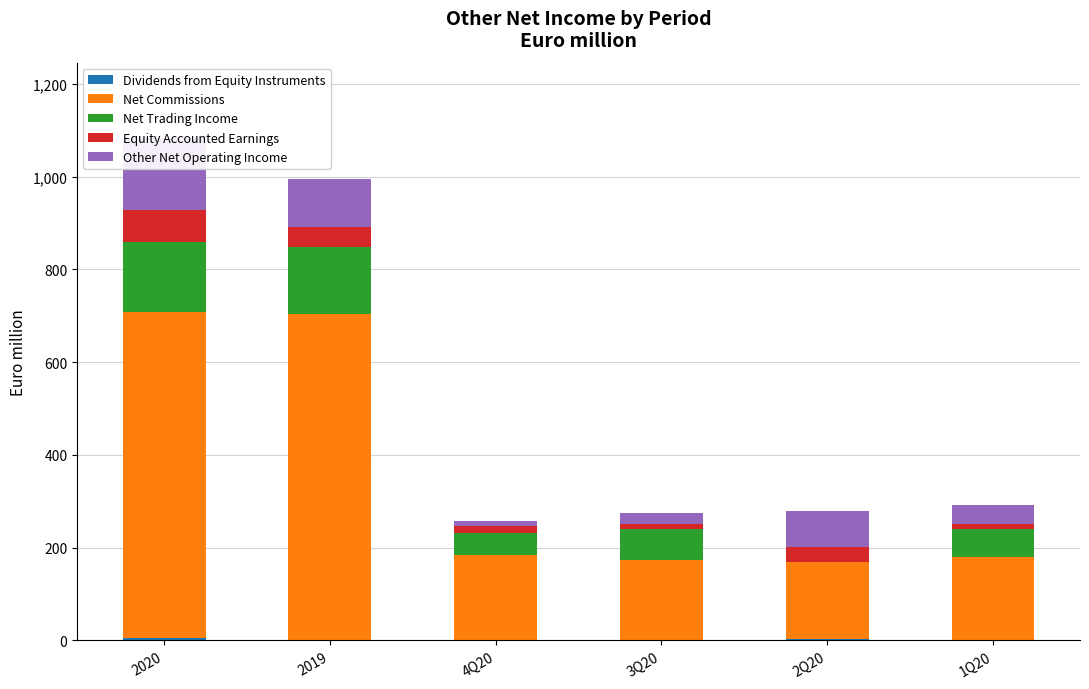

What is the label of the 5th bar from the left?

2Q20